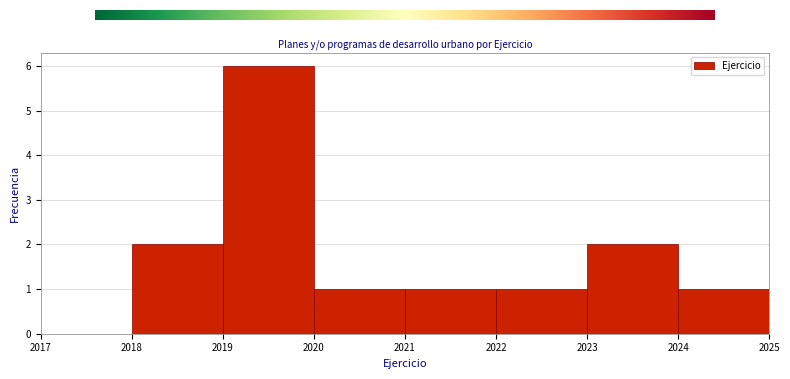

How tall is the bar that spans 2023 to 2024 on the x-axis? The values are not printed on the chart, so give them approximately, as read against the axis.

2